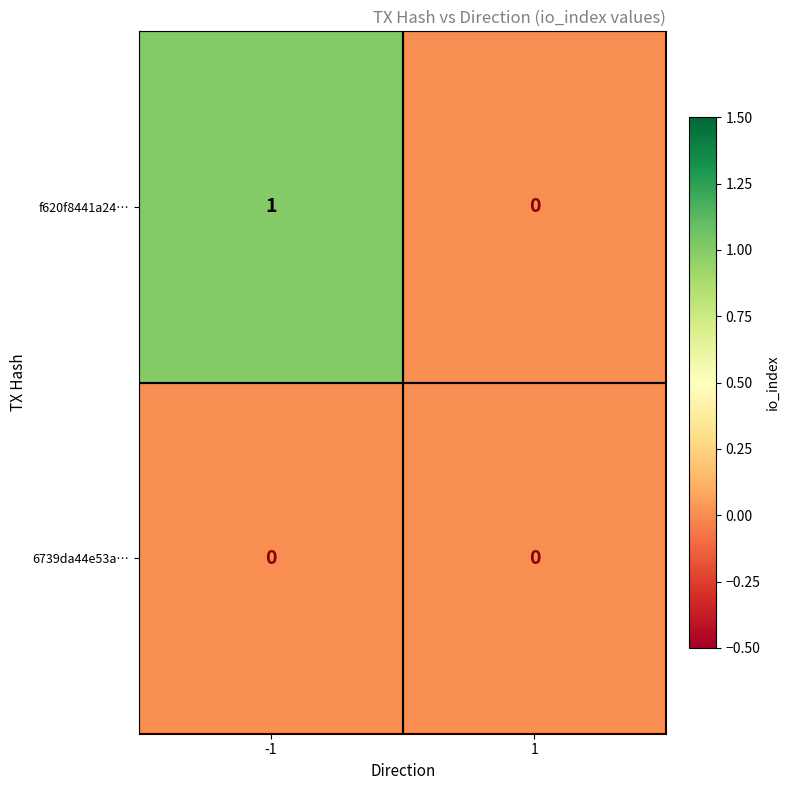

Rank the series by their average value, from highest to lowest.

f620f8441a24…, 6739da44e53a…